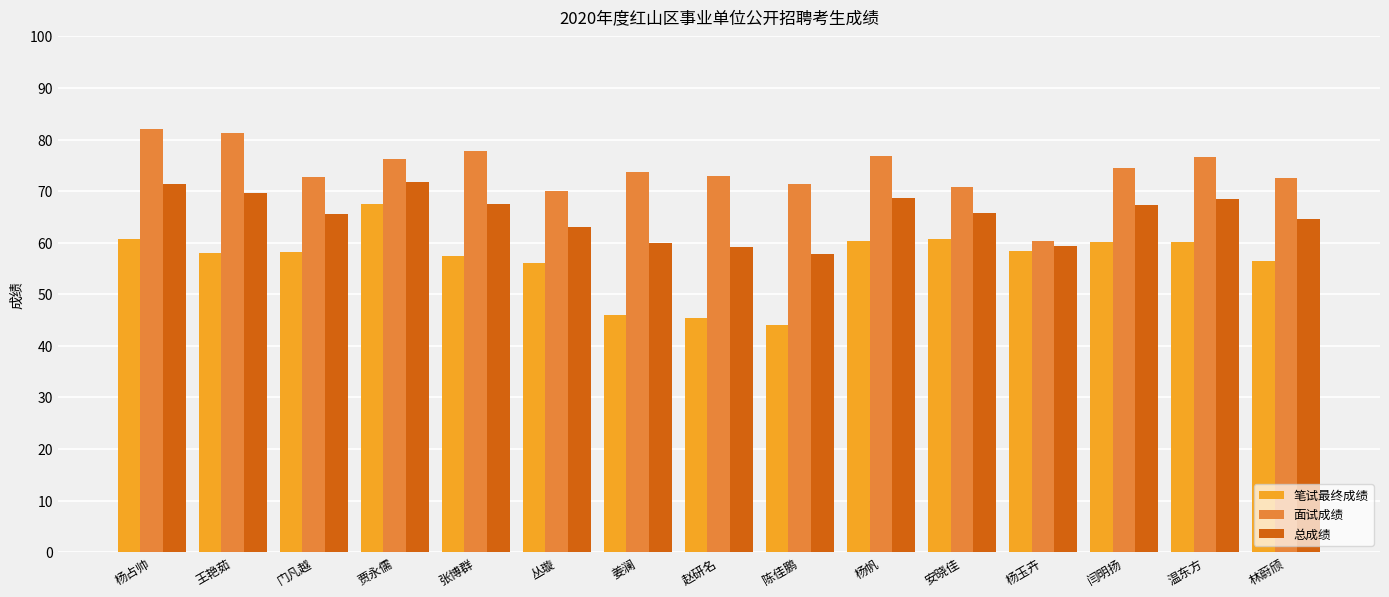

The value of 笔试最终成绩 at 温东方 is 60.2. True or false?

True